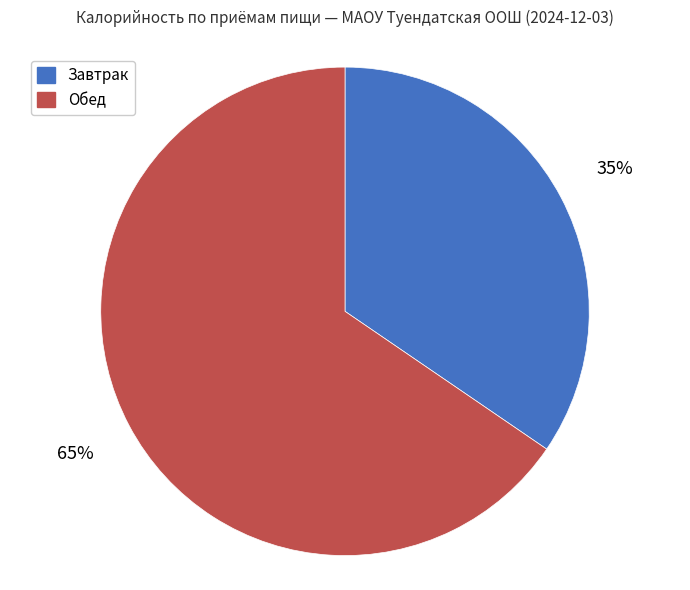

Is it true that Обед is 65% of the pie?

True